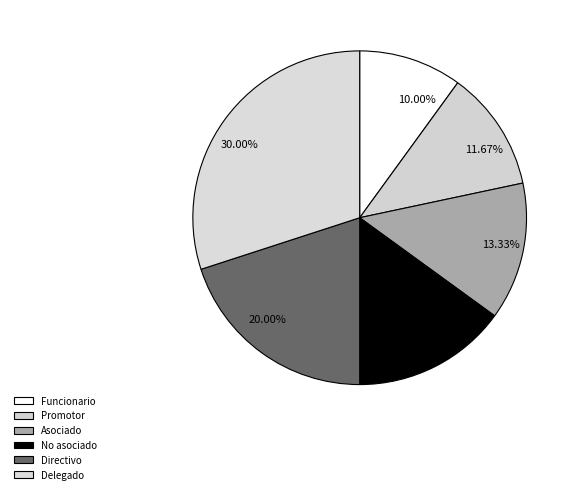

To the nearest percent, what is the average slice percentage?

17%